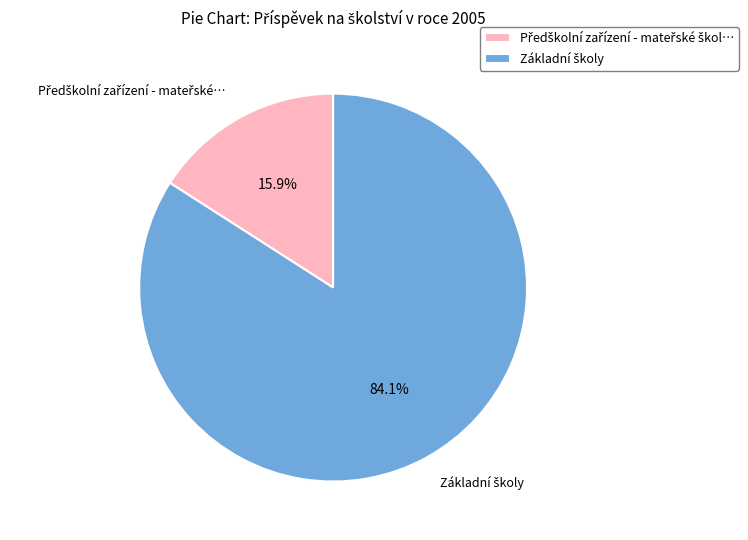

Is there a majority slice in this chart?

Yes